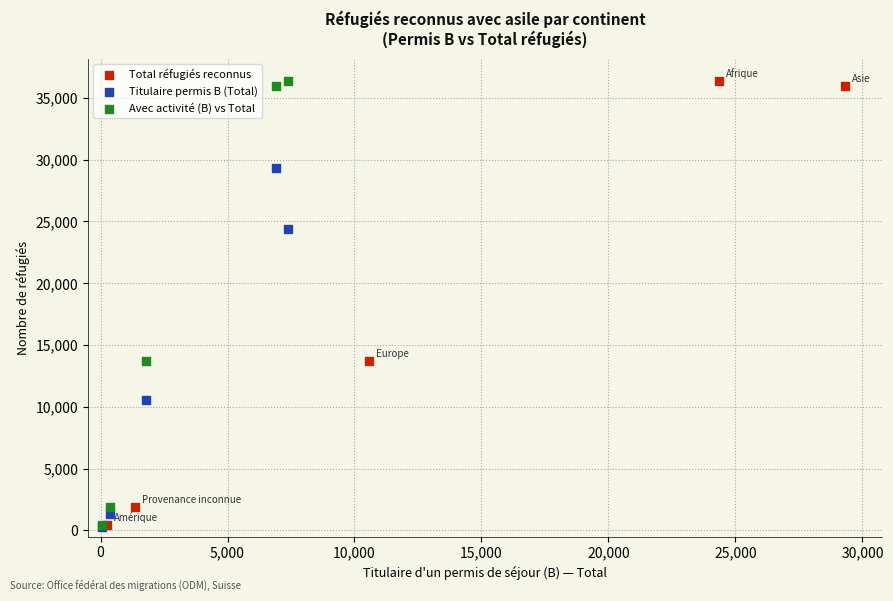

What are all the series names shown in the legend?

Total réfugiés reconnus, Titulaire permis B (Total), Avec activité (B) vs Total